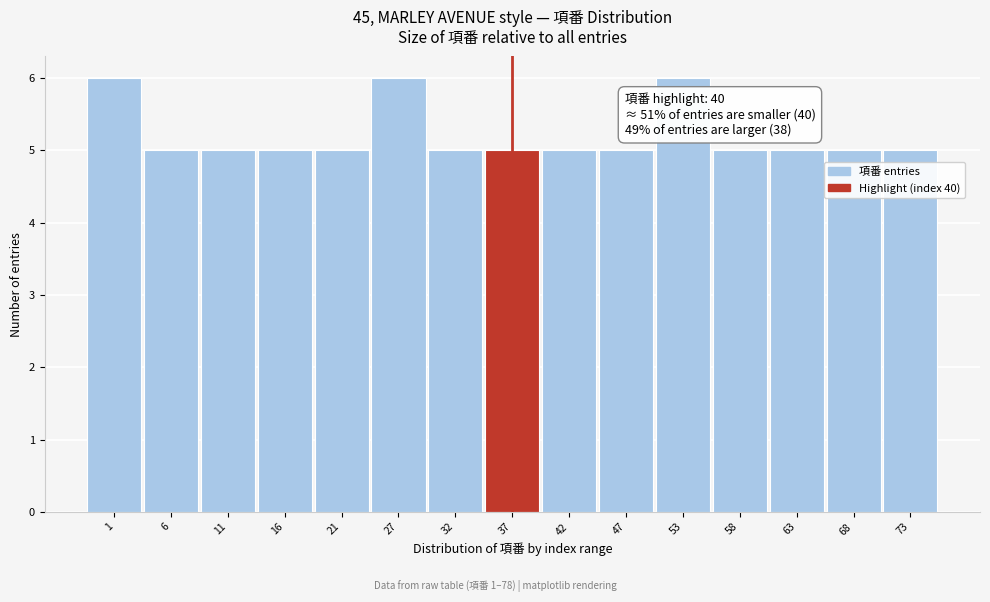

Reading left to right, transcribe all the data shown in this chart.

1=6	6=5	11=5	16=5	21=5	27=6	32=5	37=5	42=5	47=5	53=6	58=5	63=5	68=5	73=5